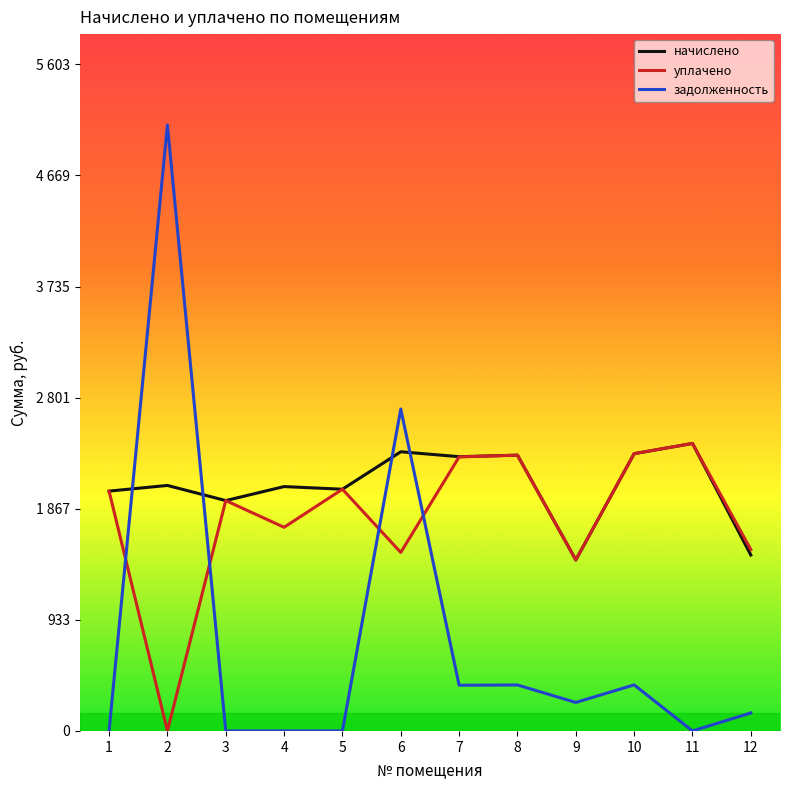

What are all the series names shown in the legend?

начислено, уплачено, задолженность